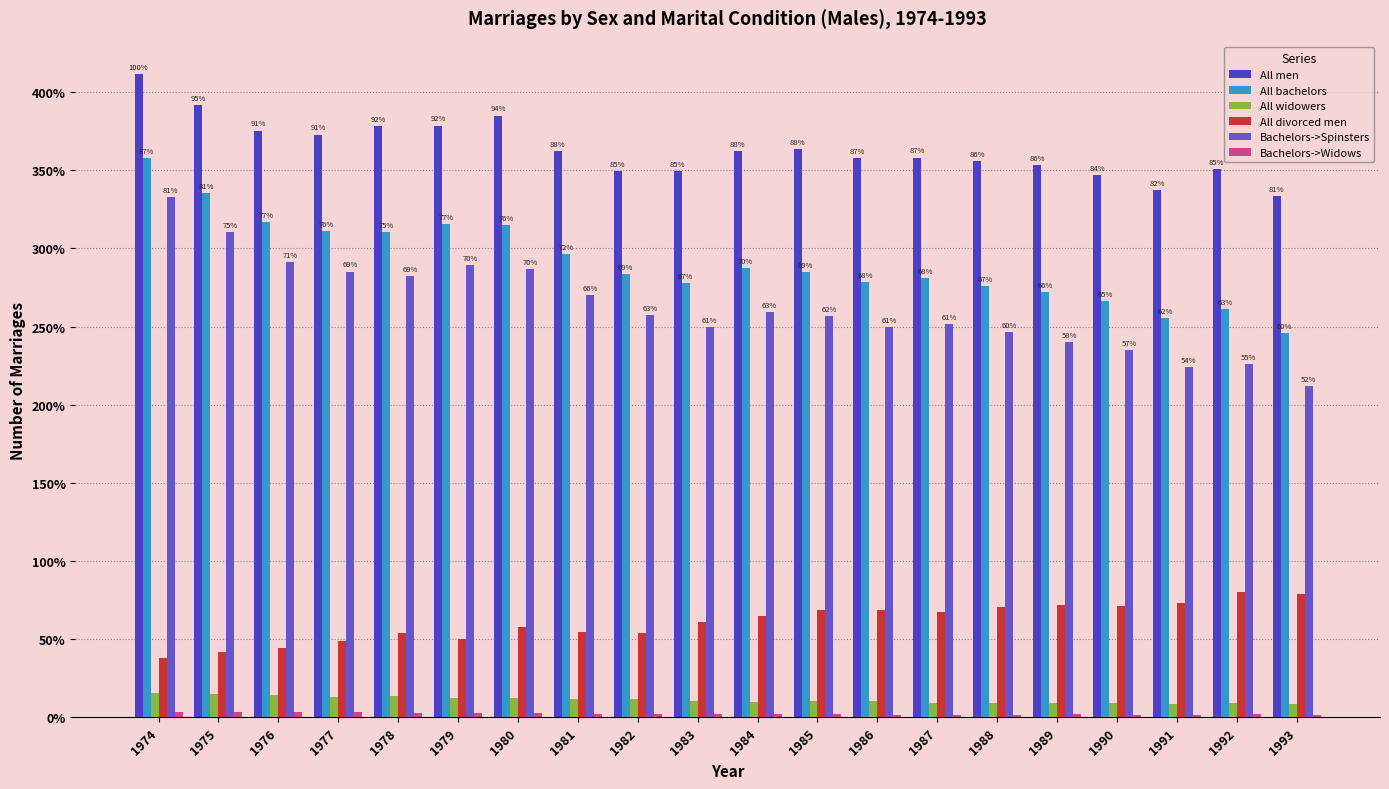

The All men series shows 35813 at 1987. True or false?

True